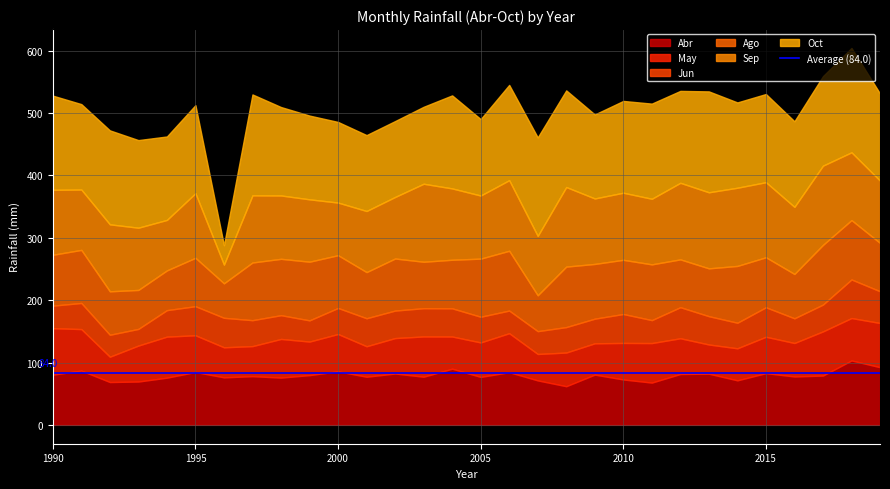

At which category does Oct reach its first local peak?

1992